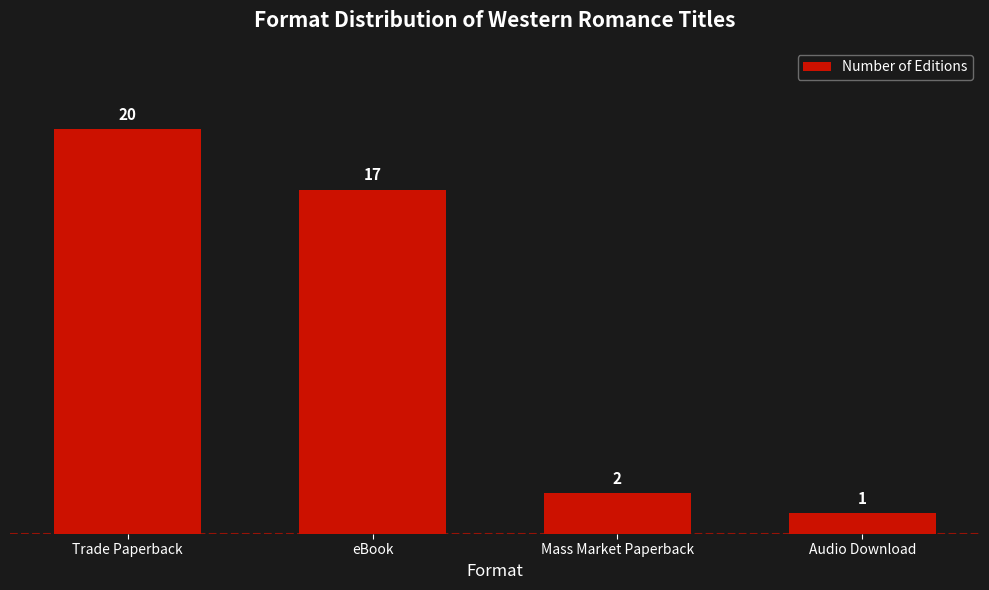

What is the maximum value shown in the chart?

20